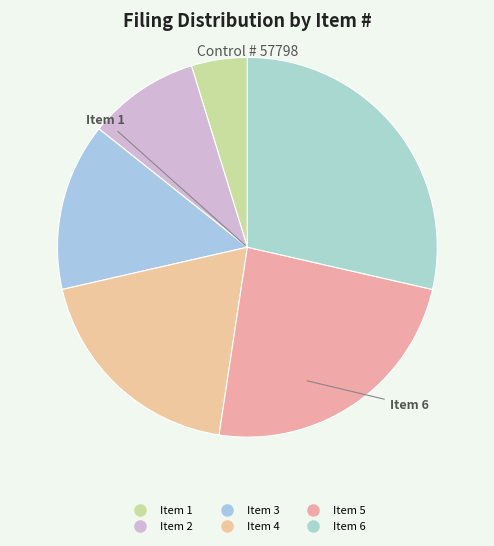

Count the number of slices in the pie.

6